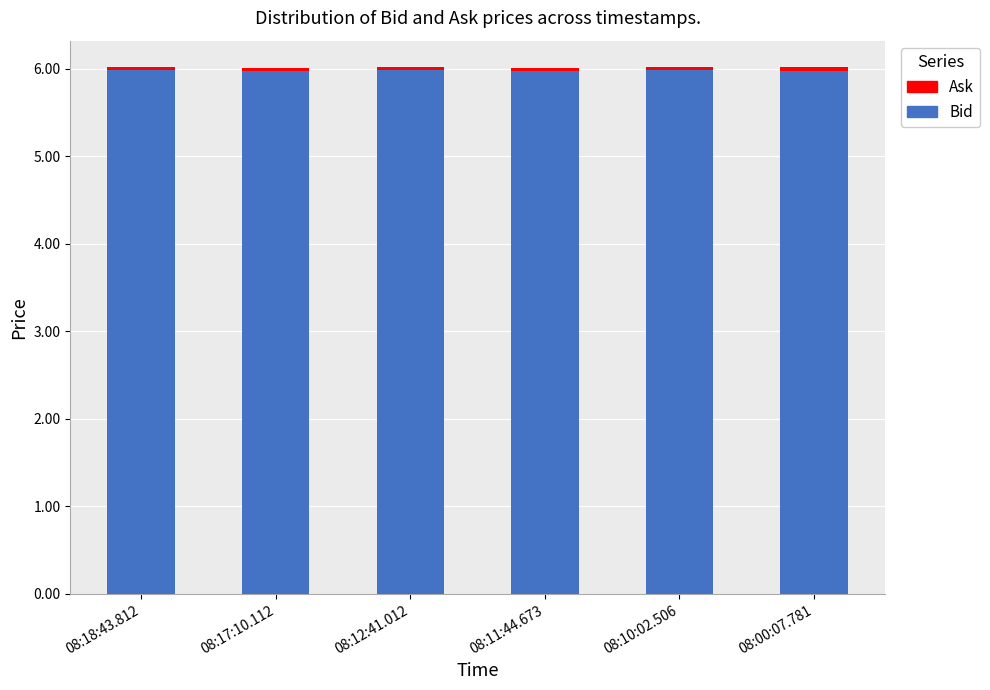

What is the maximum value for Bid?

6.0